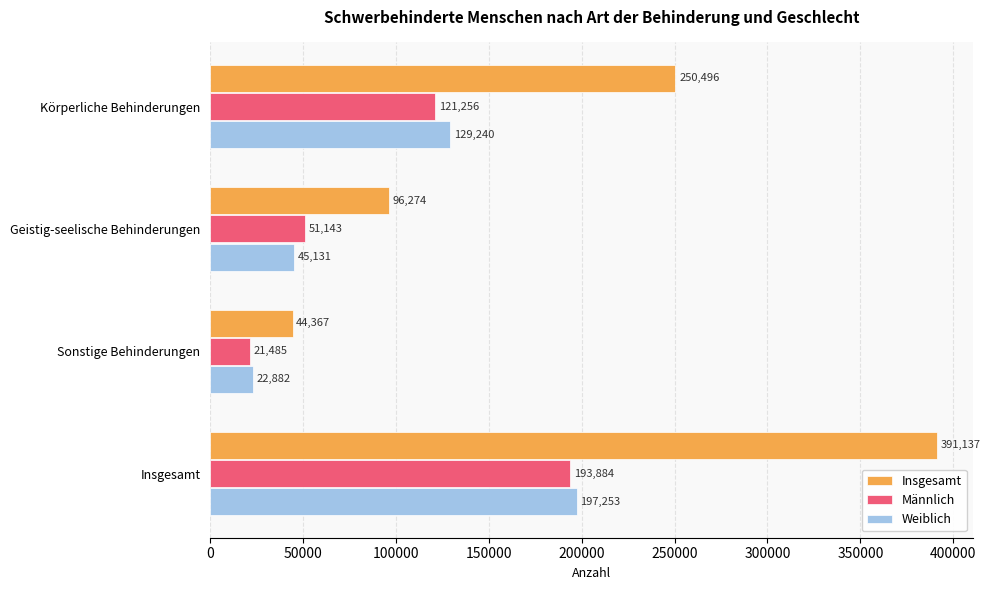

What is the sum of the Weiblich values at Insgesamt and Geistig-seelische Behinderungen?

242384